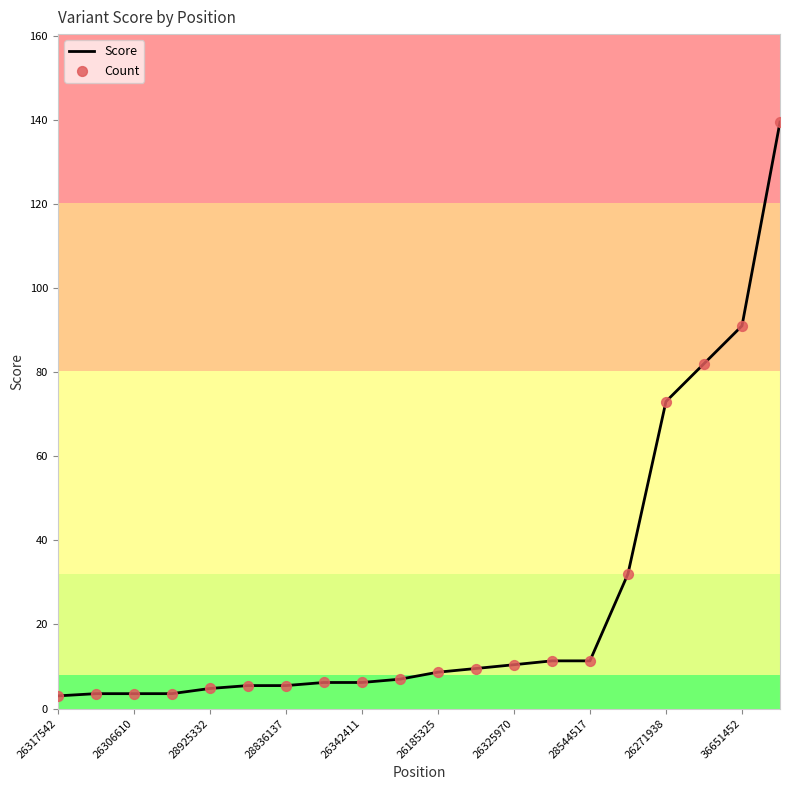

What is the greatest value displayed?

139.5